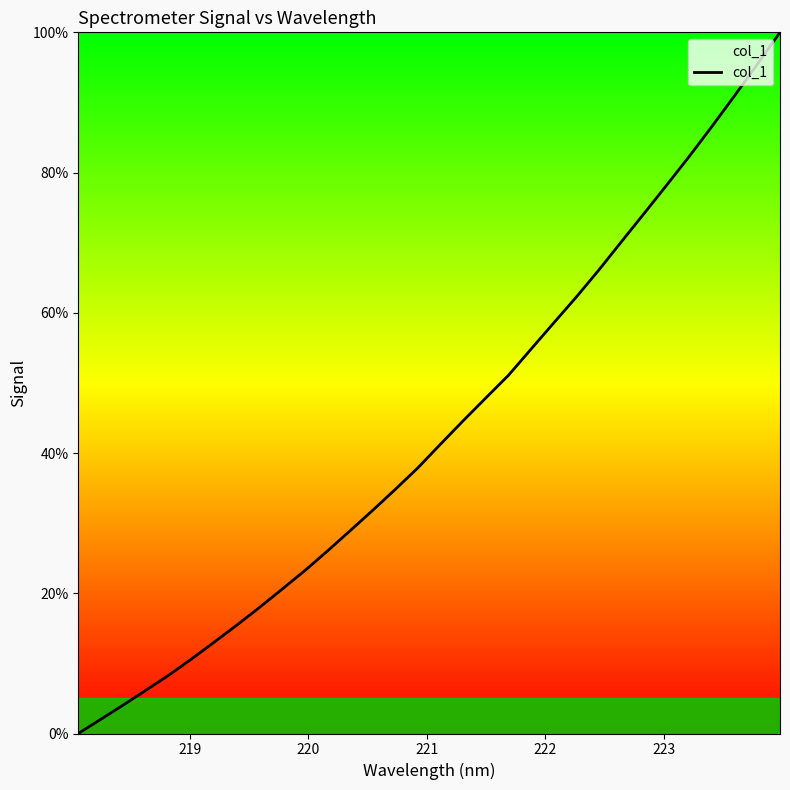

What is the difference between the maximum and minimum values?

100.0